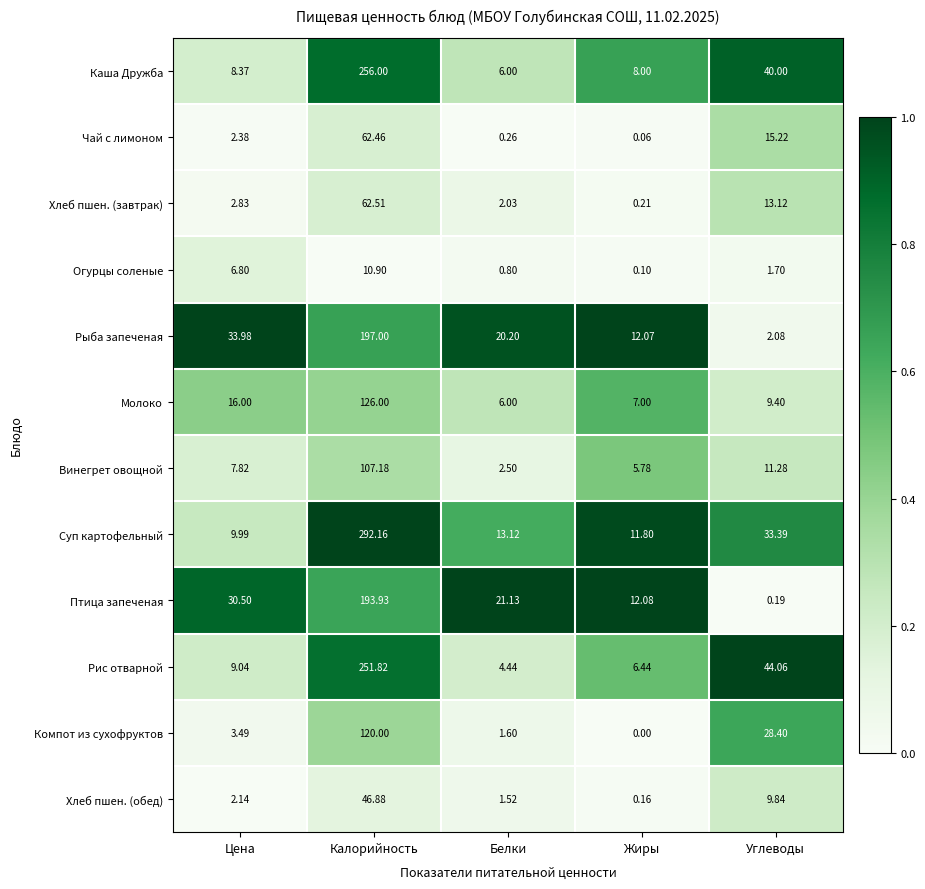

Which category has the highest value across all series?

Калорийность